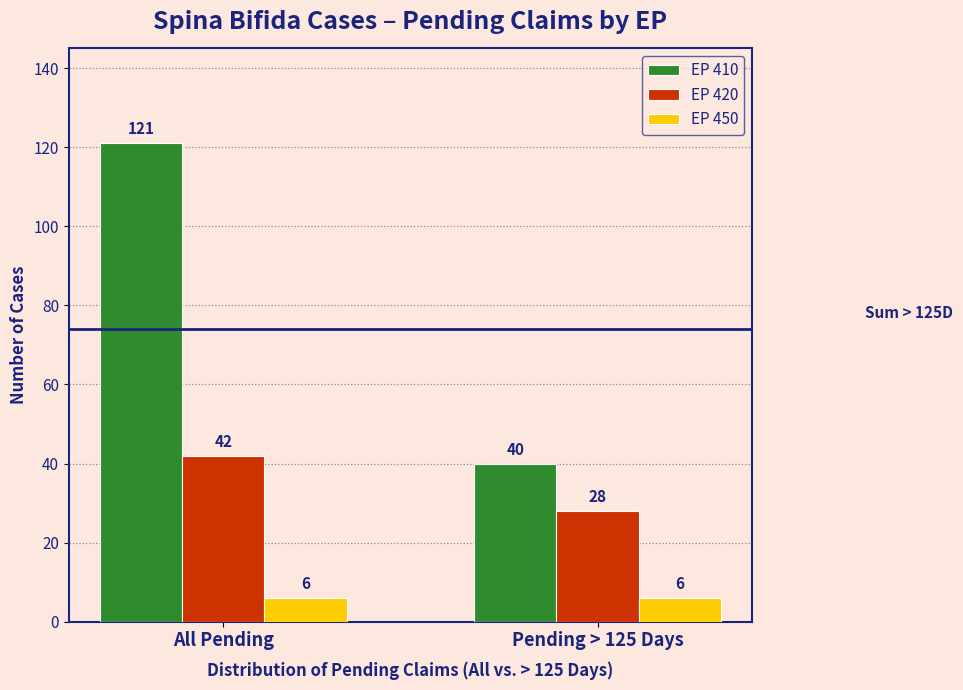

Reading right to left, list all the values displayed in this chart.

EP 410: 40	121
EP 420: 28	42
EP 450: 6	6